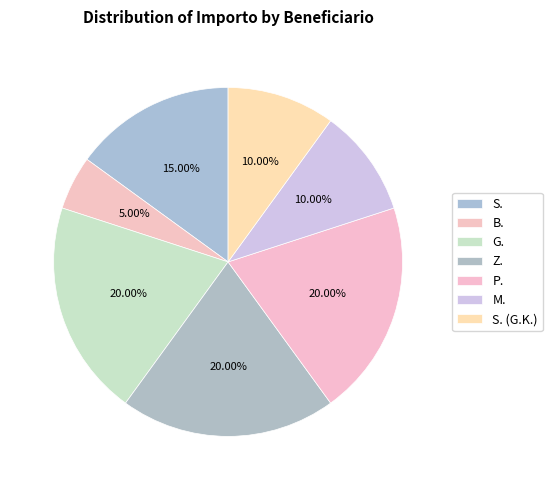

How many slices are in this pie chart?

7